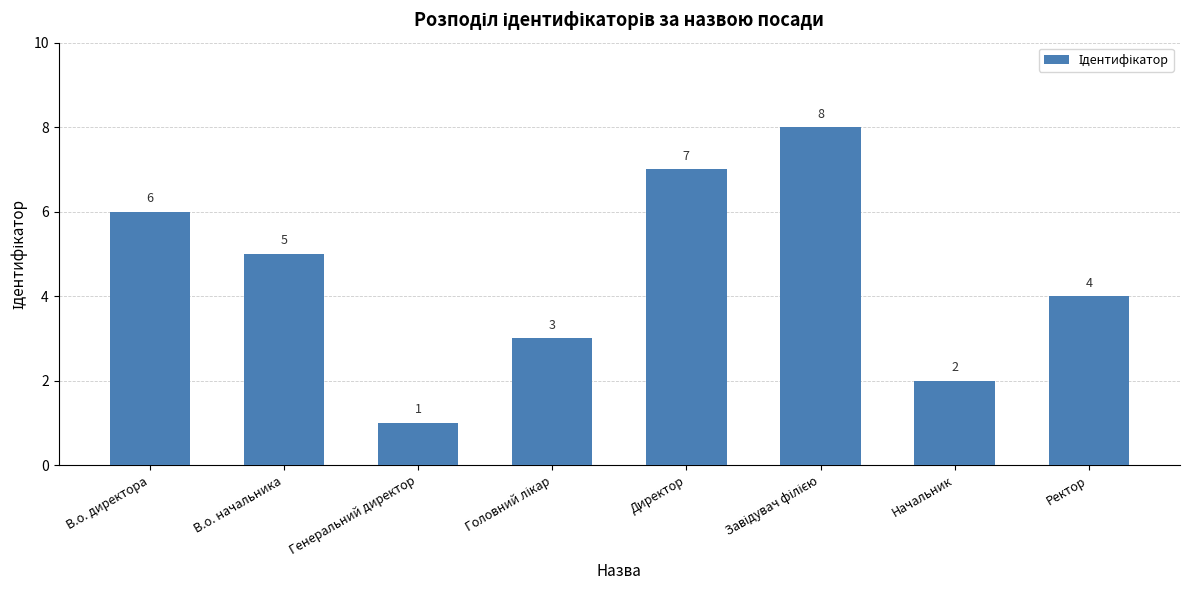

Which label corresponds to the smallest value in the chart?

Генеральний директор